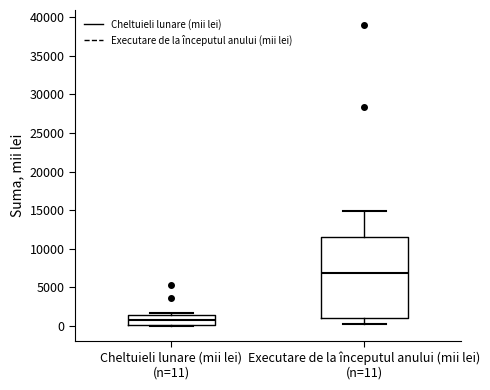

Comparing the boxes themselves (not the whiskers), which one is the tallest?

Executare de la începutul anului (mii lei) (n=11)